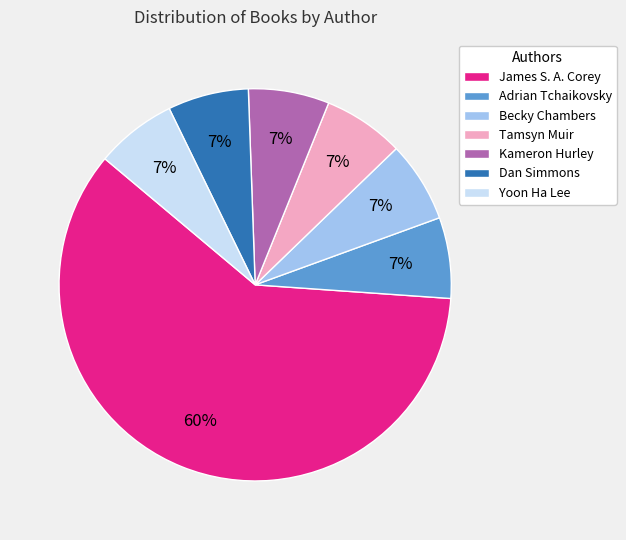

The Adrian Tchaikovsky slice represents 1% of the pie. True or false?

False